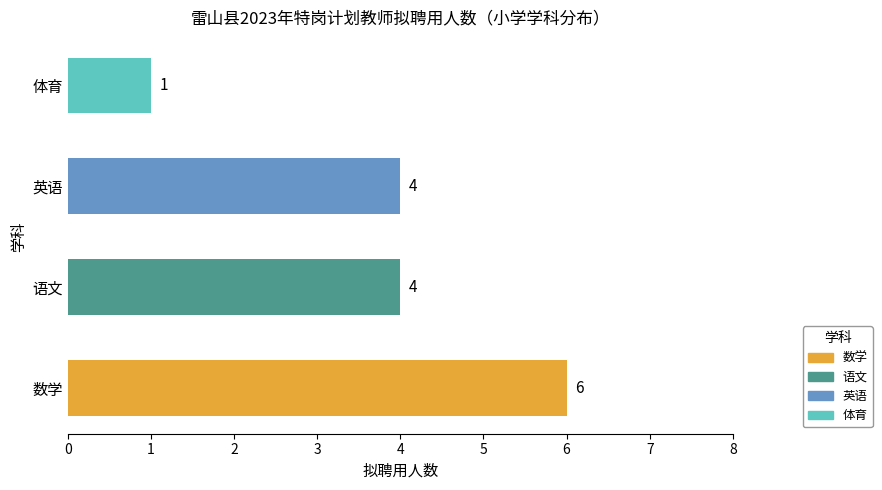

True or false: the data shows 6 at 数学.

True